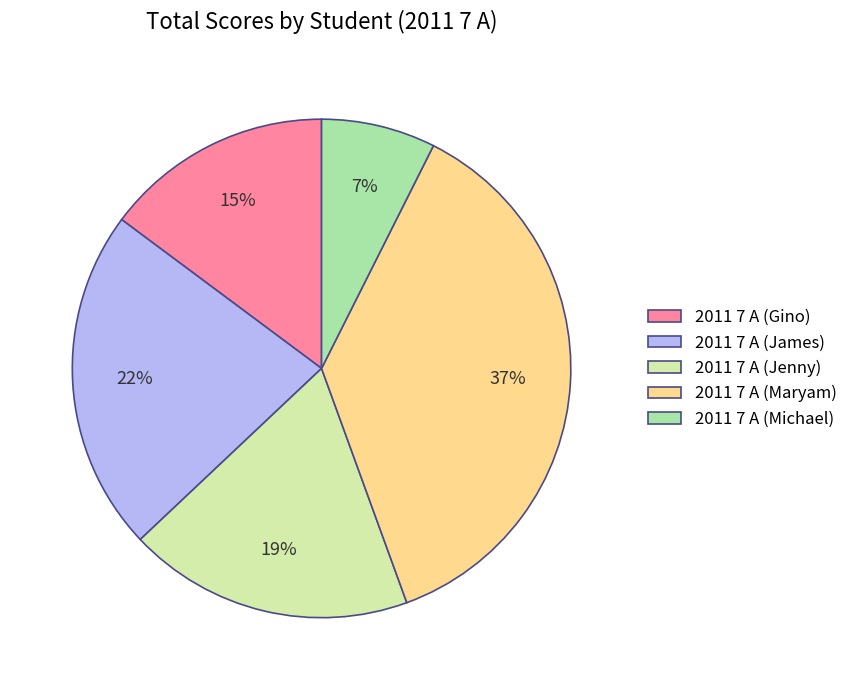

Which category has the biggest portion of the pie?

2011 7 A (Maryam)